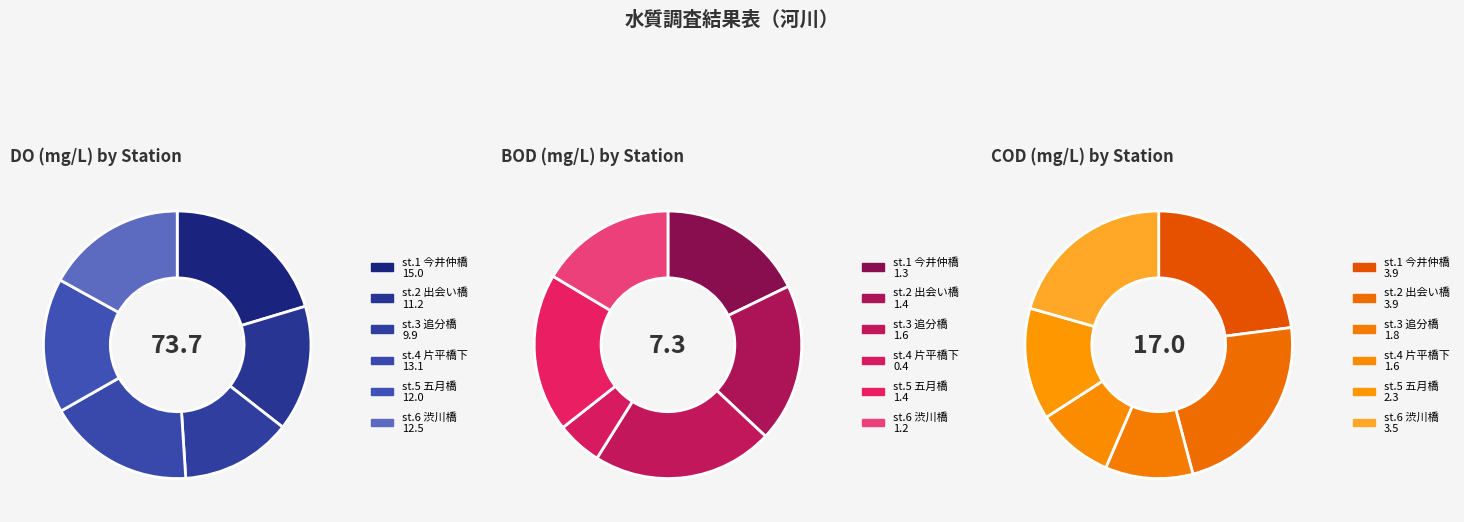

To the nearest percent, what portion does st.4 片平橋下 represent?

5%